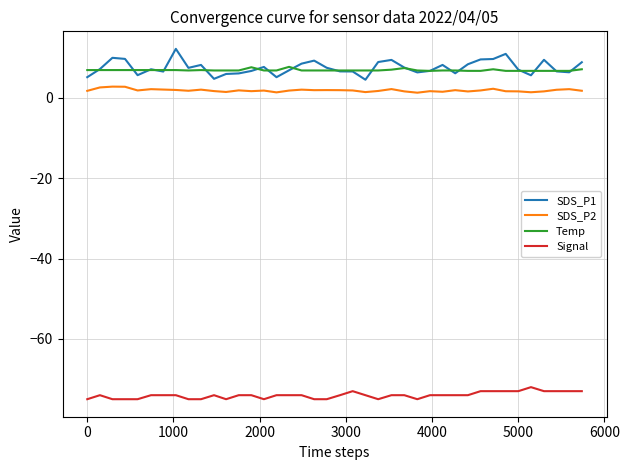

What is the smallest value displayed?

-75.0